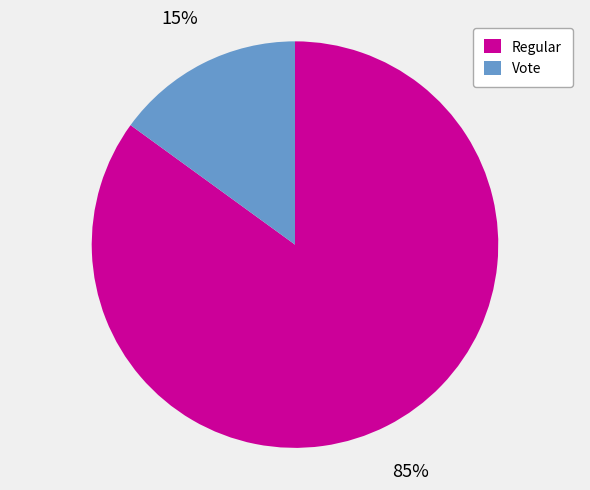

Which has a higher value, Vote or Regular?

Regular